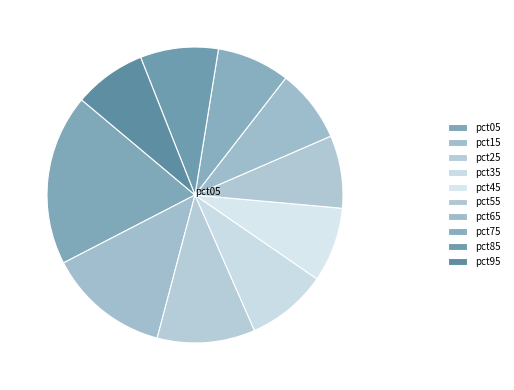

Is the sum of pct05 and pct45 greater than half?

No